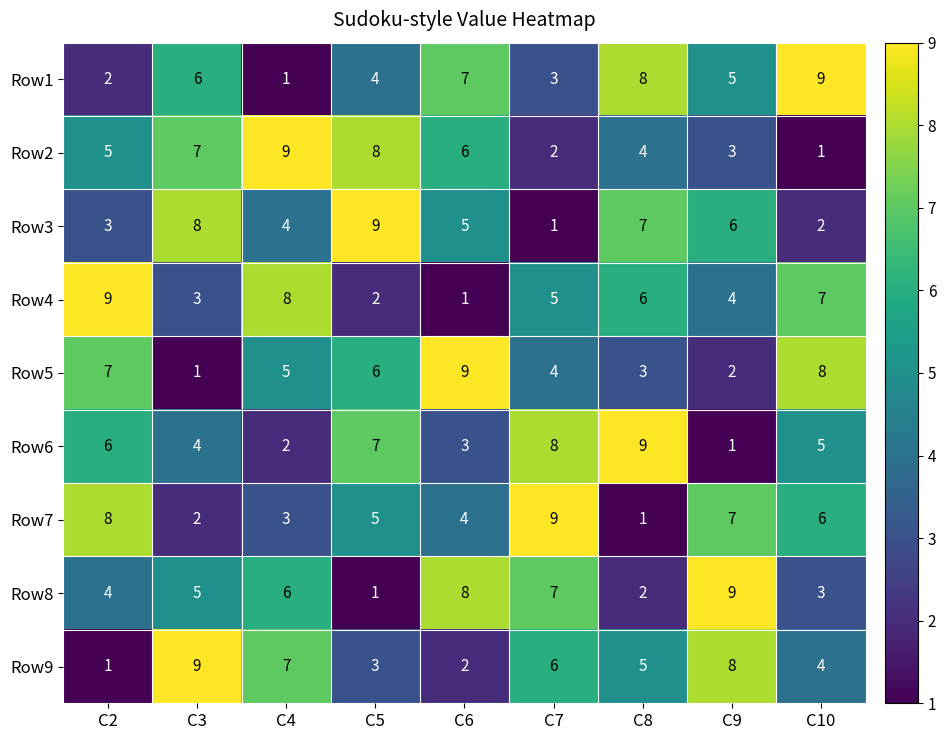

What is the difference between the highest and lowest values at C8?

8